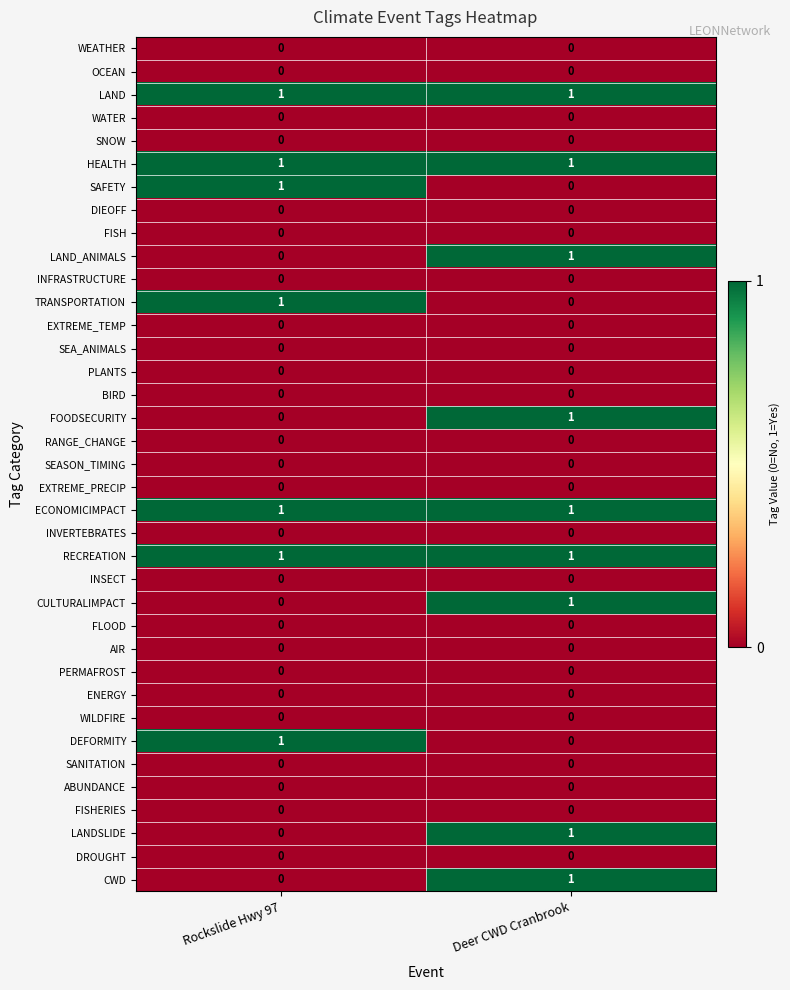

At which label is LAND_ANIMALS closest to 0?

Rockslide Hwy 97